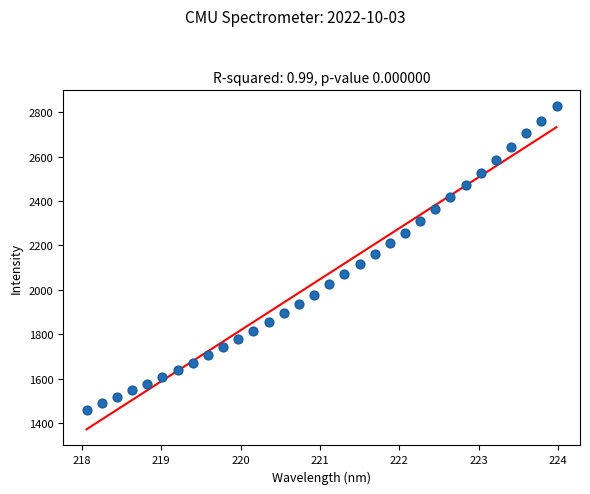

What is the range of Y values (max minus min)?

1366.3